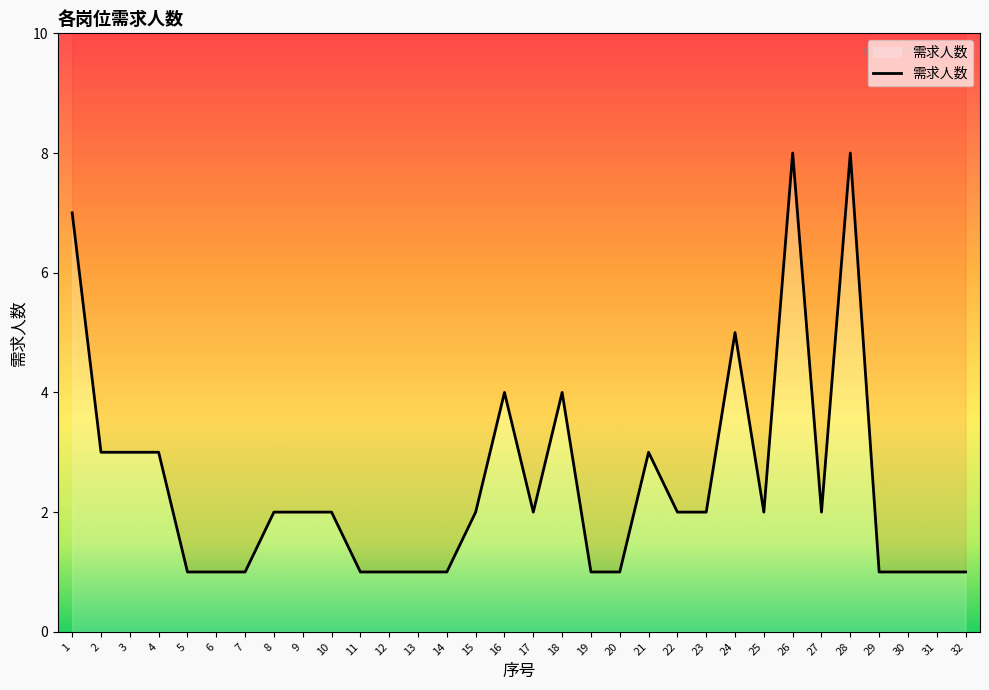

Where does the data first go above 2?

1